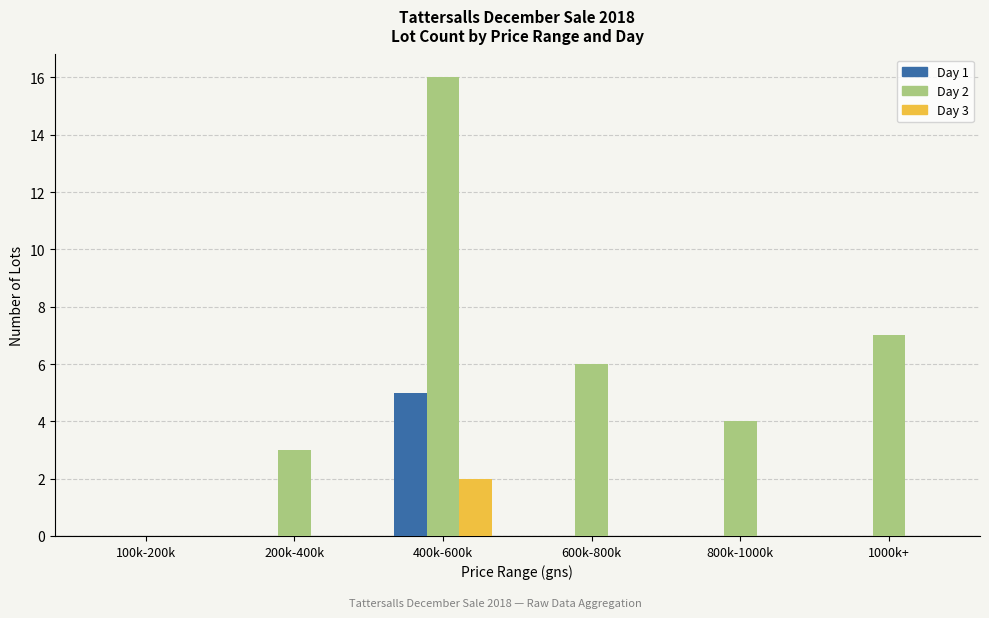

Count the number of categories in the chart.

6